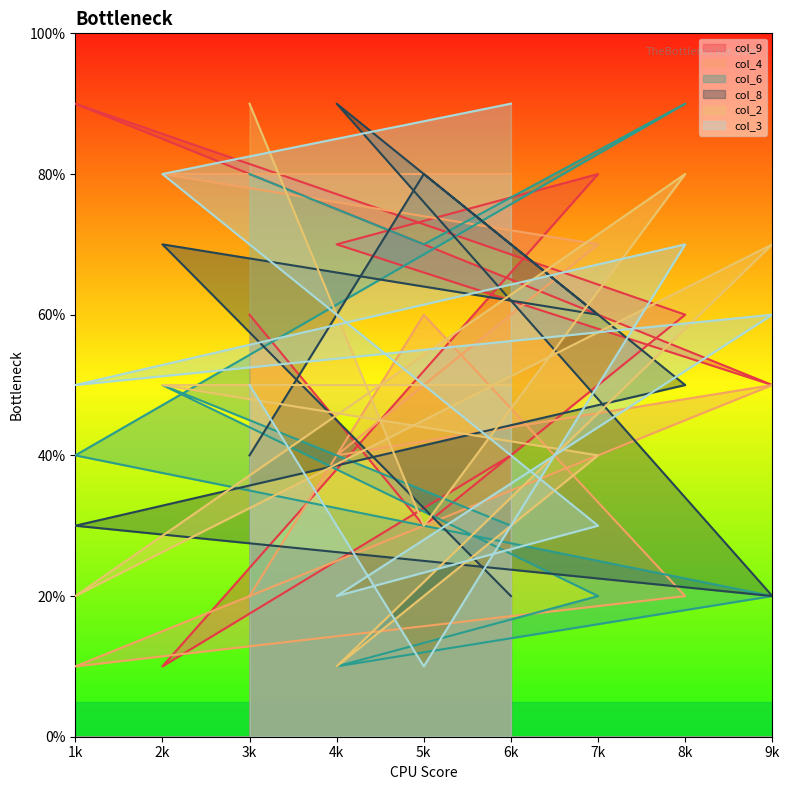

At which label does col_4 reach its minimum?

1k